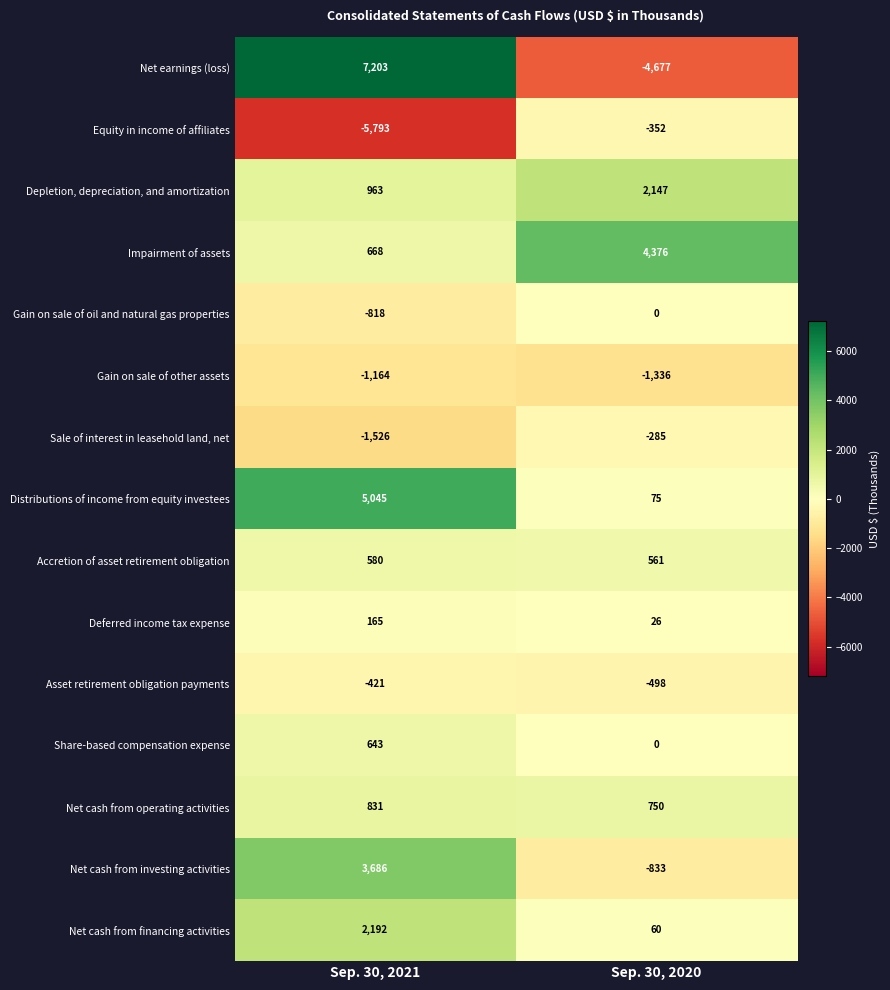

At which label is Sale of interest in leasehold land, net closest to -905?

Sep. 30, 2020